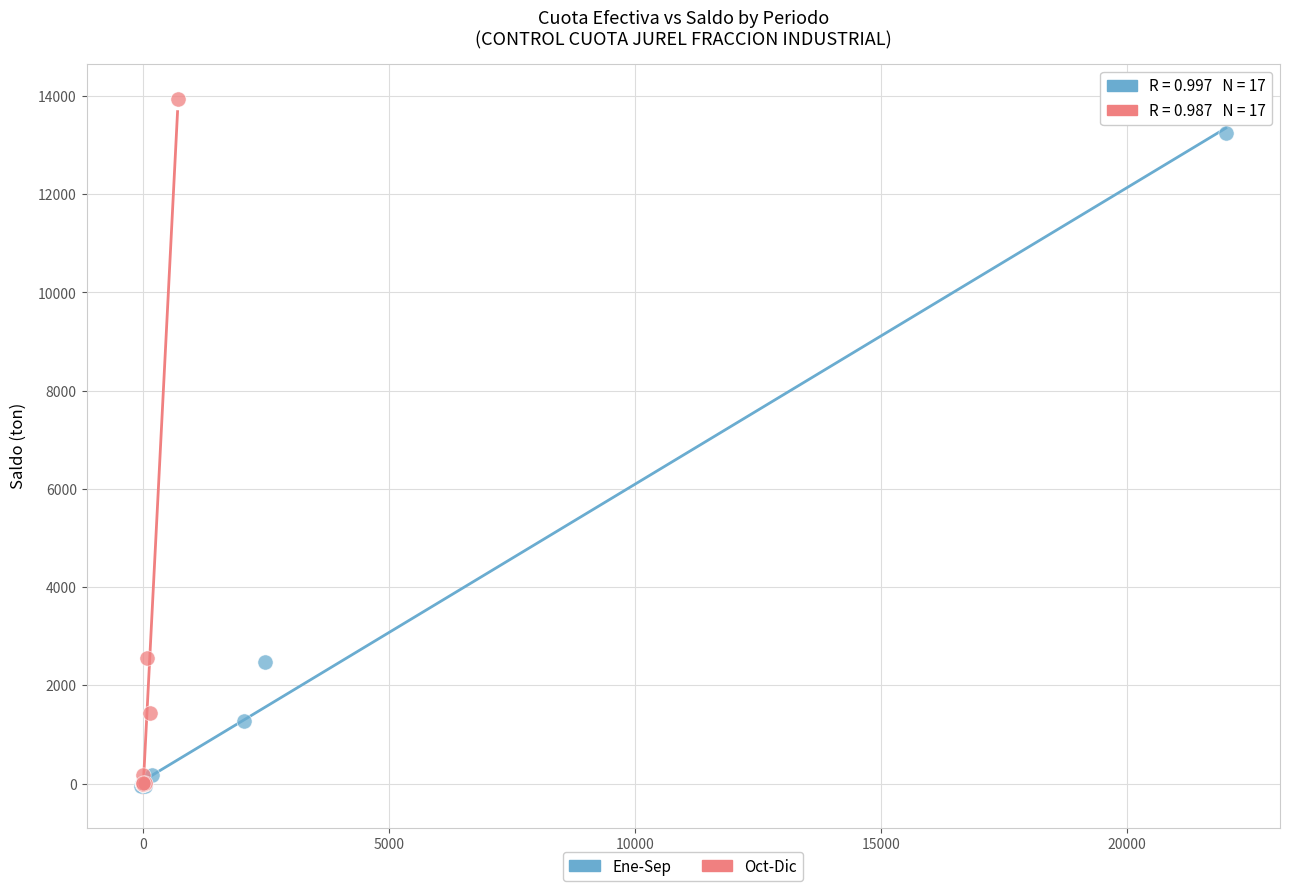

Which series contains the highest Y value?

Oct-Dic